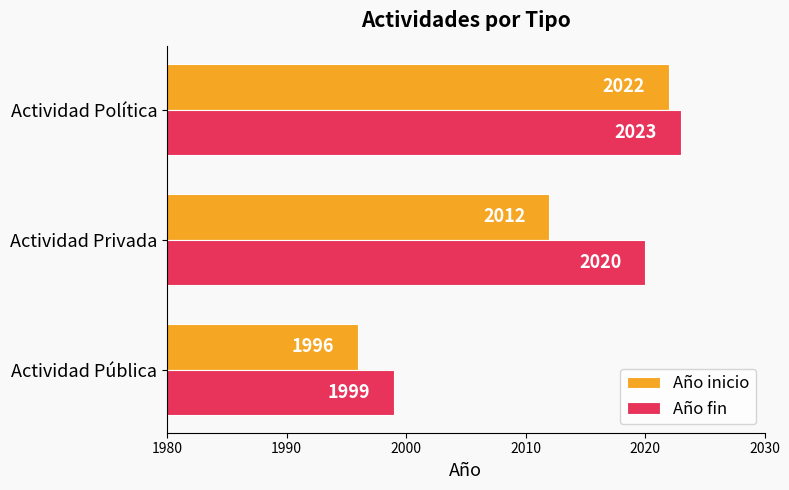

At which category is the sum across all series the highest?

Actividad Política